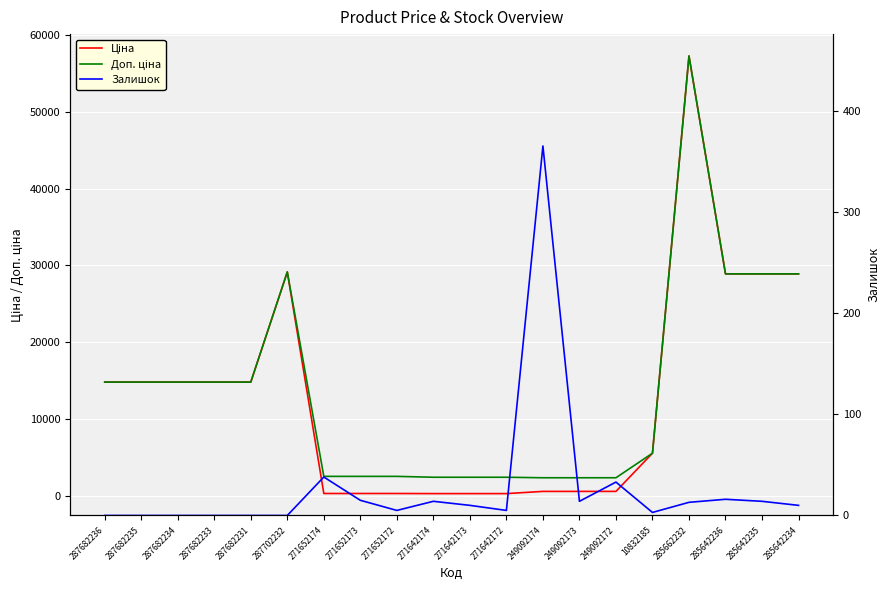

Rank the categories by Залишок value from lowest to highest.

287682236, 287682235, 287682234, 287682233, 287682231, 287702232, 10832185, 271652172, 271642172, 271642173, 285642234, 285662232, 271642174, 249092173, 285642235, 271652173, 285642236, 249092172, 271652174, 249092174